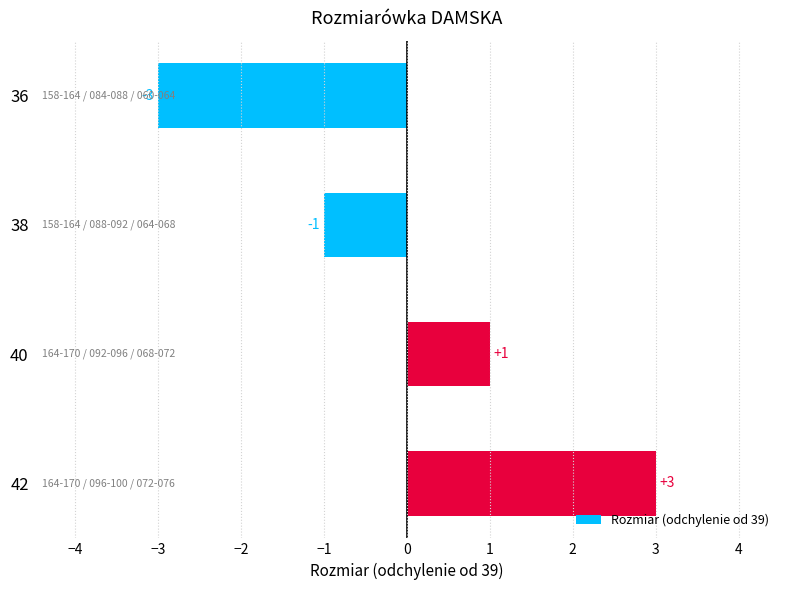

How many values are below 1?

2